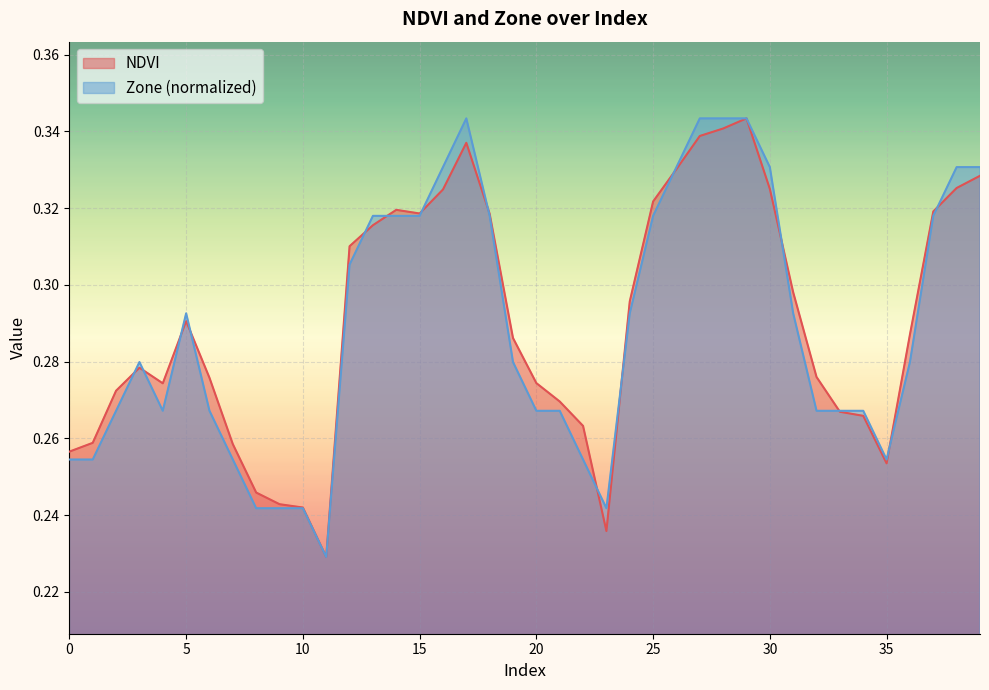

At which category does Zone reach its first local peak?

3